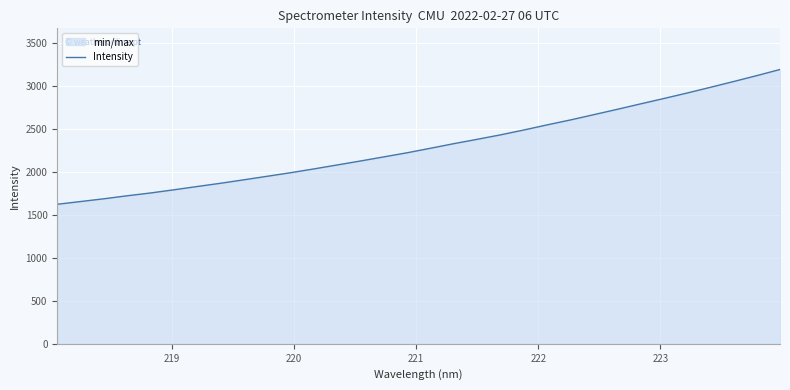

Count the number of data series in this chart.

1